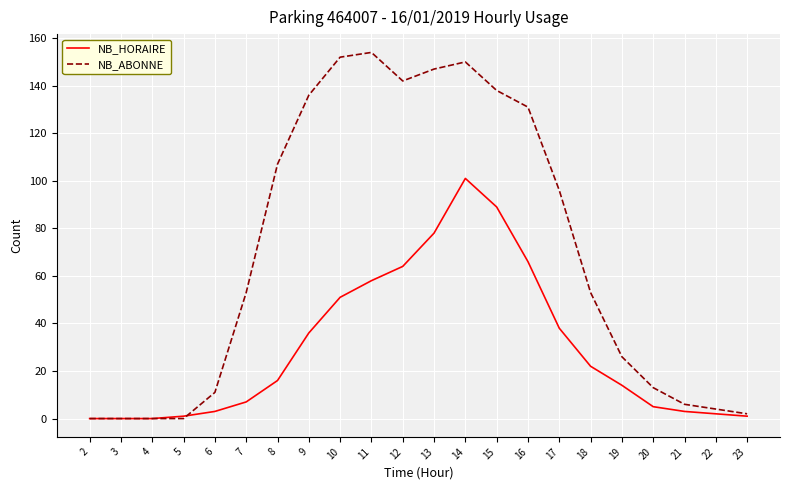

How many distinct data groups are displayed?

2